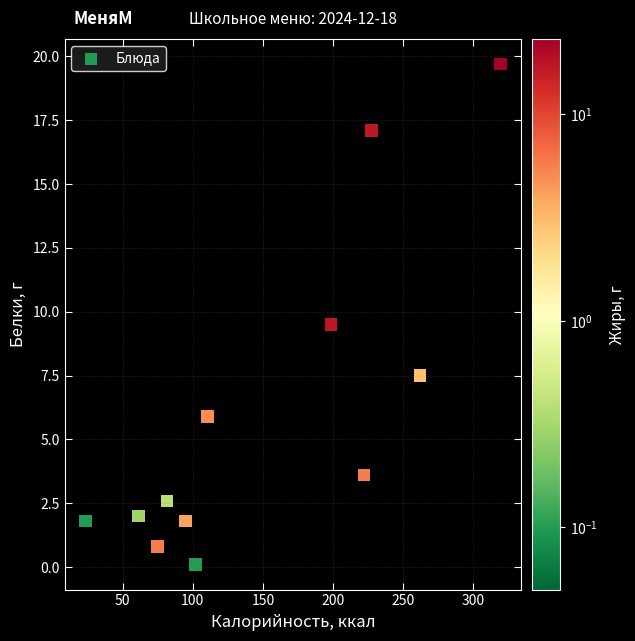

What Y value in the scatter plot is closest to 9?

9.5